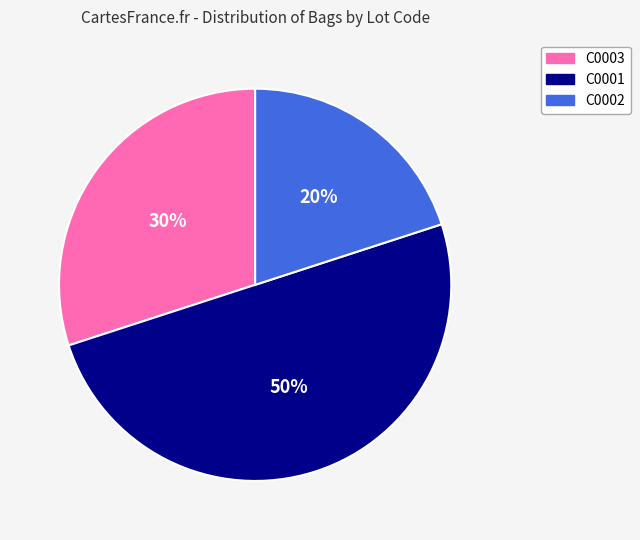

What is the smallest slice in the pie chart?

C0002